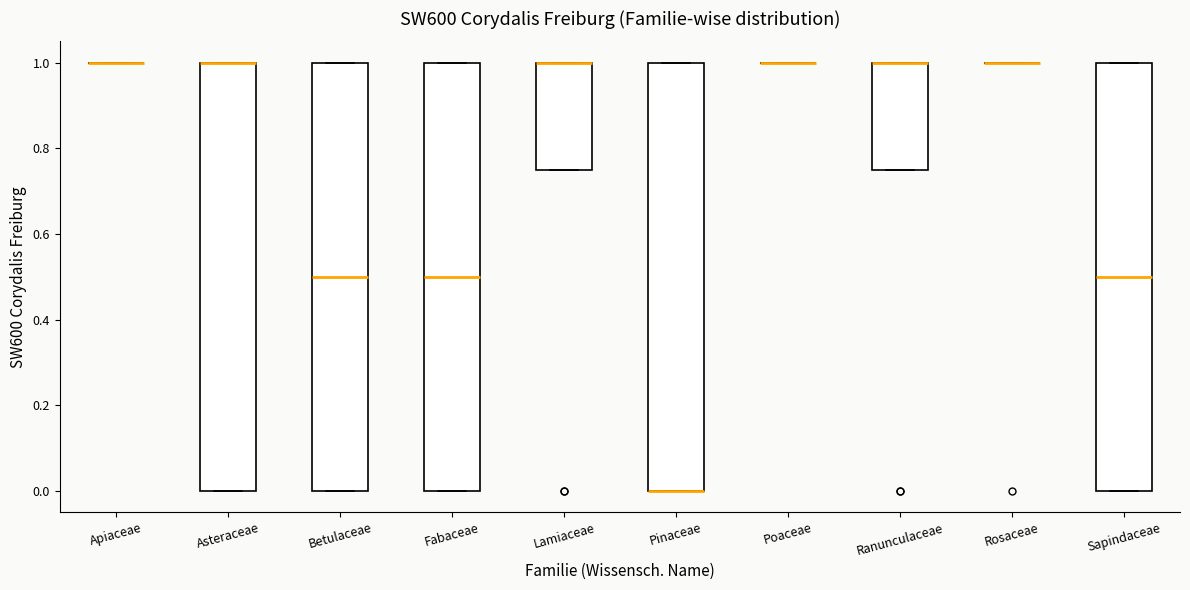

Reading left to right, read every box against the y-axis: the position of its median line, the range the box covers, and the ends of its whiskers. The values are not printed on the chart, so give them approximately, as read against the axis.

Apiaceae: box collapsed to a line at 1.00, whiskers 1.00 to 1.00
Asteraceae: median 1.00 (drawn on the box's upper edge), box 0.00 to 1.00, whiskers 0.00 to 1.00
Betulaceae: median 0.50, box 0.00 to 1.00, whiskers 0.00 to 1.00
Fabaceae: median 0.50, box 0.00 to 1.00, whiskers 0.00 to 1.00
Lamiaceae: median 1.00 (drawn on the box's upper edge), box 0.76 to 1.00, whiskers 0.76 to 1.00
Pinaceae: median 0.00 (drawn on the box's lower edge), box 0.00 to 1.00, whiskers 0.00 to 1.00
Poaceae: box collapsed to a line at 1.00, whiskers 1.00 to 1.00
Ranunculaceae: median 1.00 (drawn on the box's upper edge), box 0.76 to 1.00, whiskers 0.76 to 1.00
Rosaceae: box collapsed to a line at 1.00, whiskers 1.00 to 1.00
Sapindaceae: median 0.50, box 0.00 to 1.00, whiskers 0.00 to 1.00